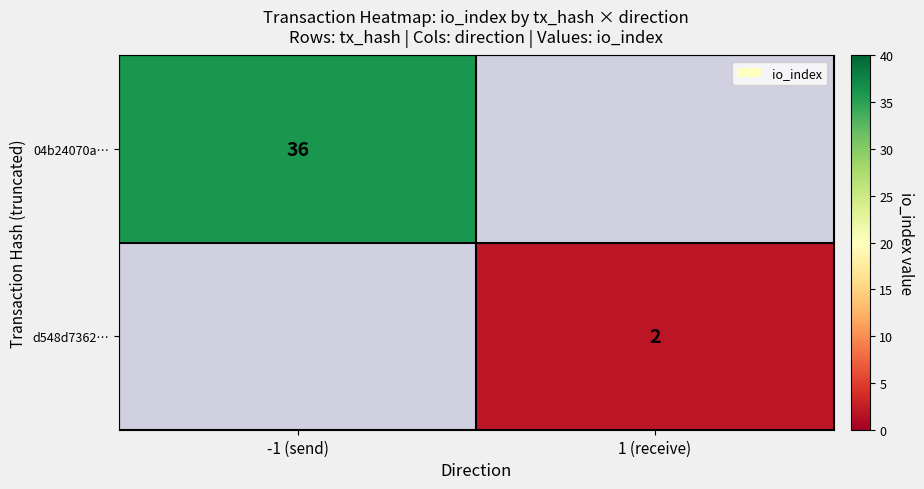

Is the value of d548d7362… at 1 (receive) greater than the value of 04b24070a… at -1 (send)?

No